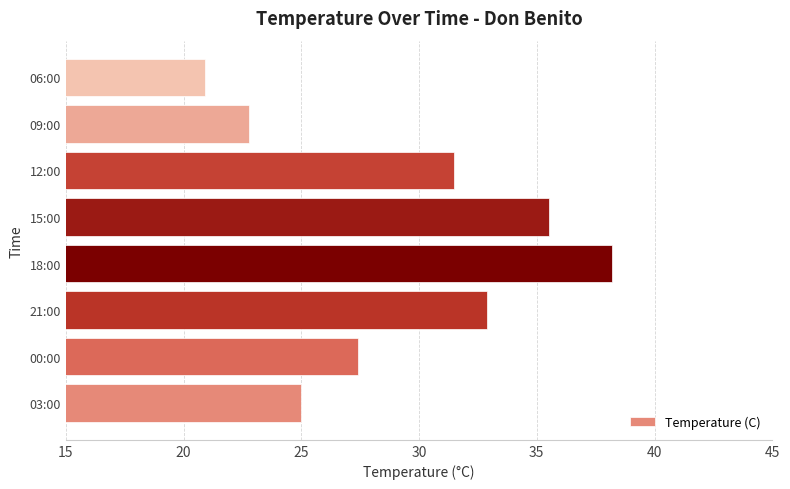

True or false: the data shows 31.5 at 12:00.

True